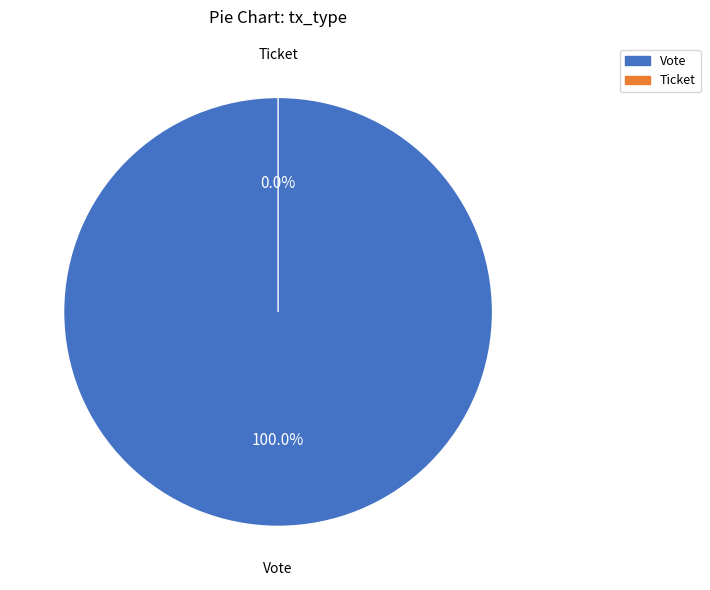

To the nearest percent, what is the combined percentage of Ticket and Vote?

100%